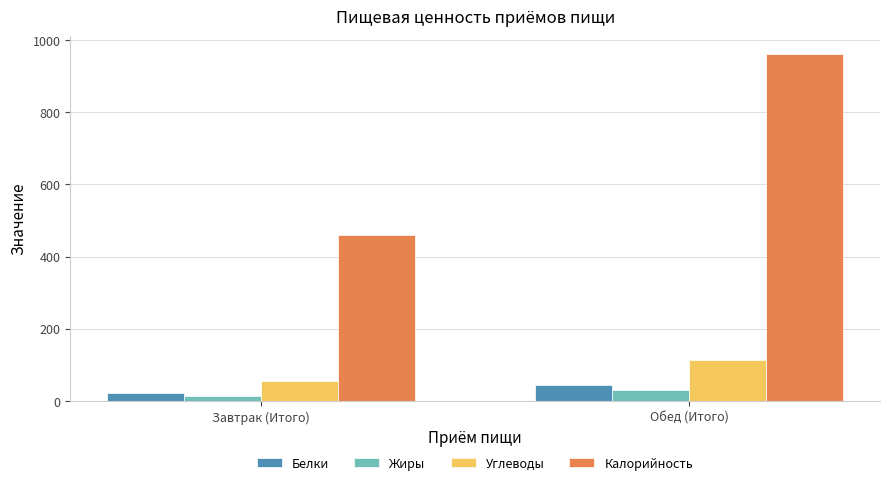

List the labels in order of Белки value, smallest first.

Завтрак (Итого), Обед (Итого)